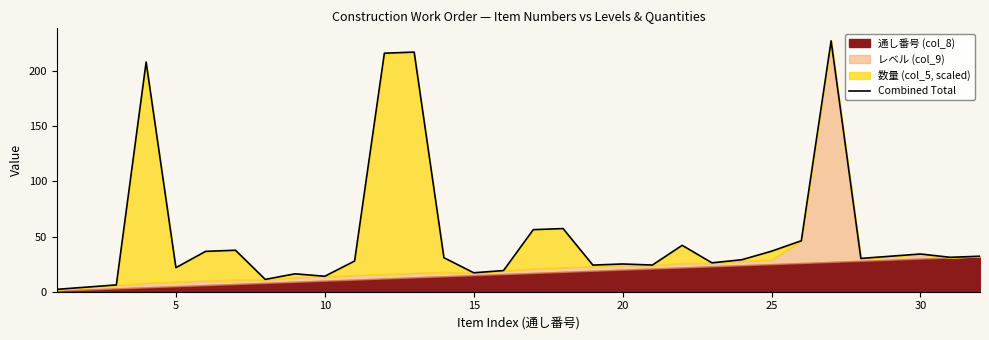

What is the minimum value shown in the chart?

2.2